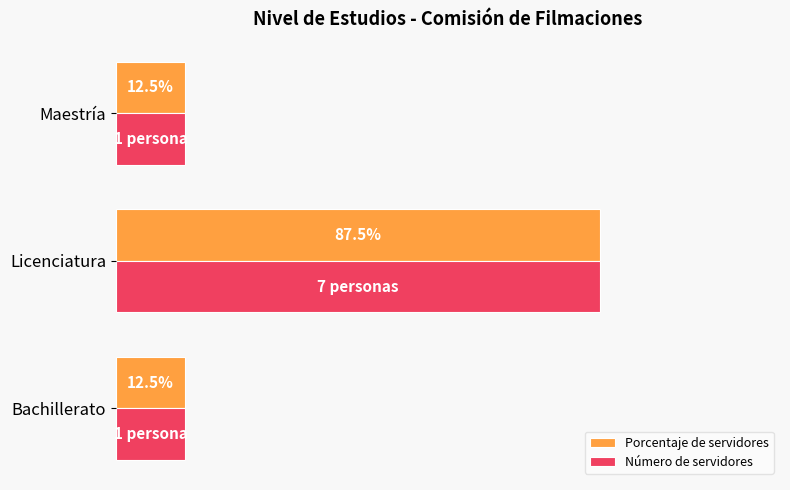

Which category has the highest value across all series?

Licenciatura